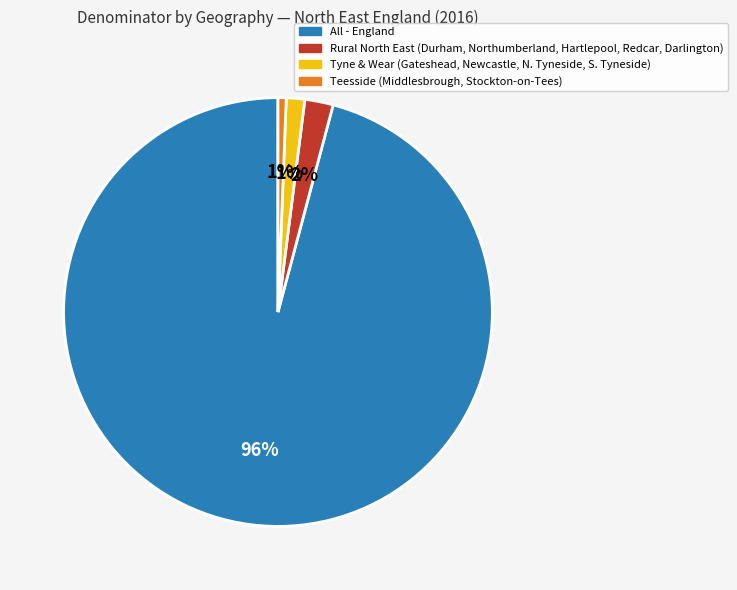

Is the sum of Rural North East (Durham, Northumberland, Hartlepool, Redcar, Darlington) and Teesside (Middlesbrough, Stockton-on-Tees) greater than half?

No